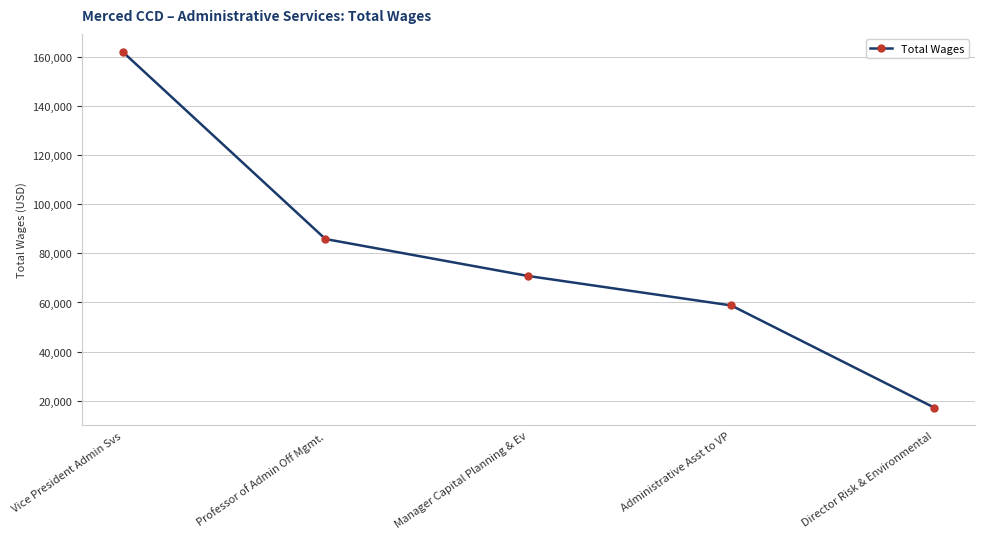

The value at Professor of Admin Off Mgmt. is 85880. True or false?

True